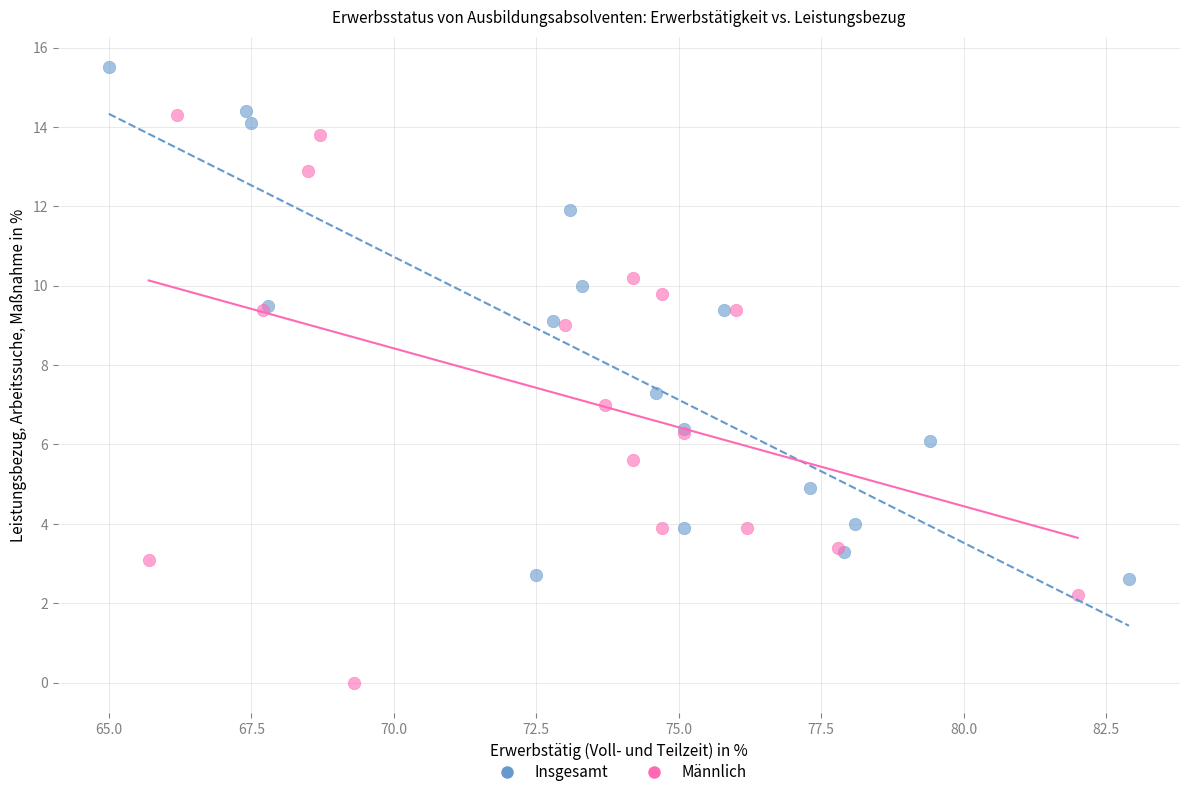

Which series has the largest Y range (max minus min)?

Männlich